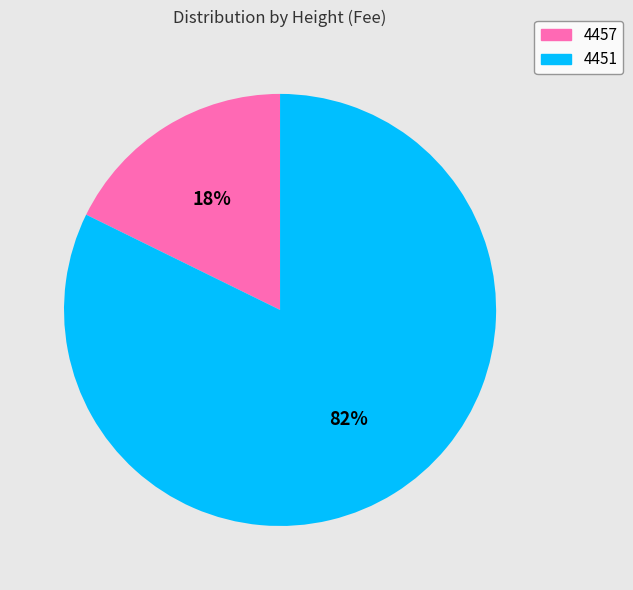

Is the sum of 4457 and 4451 greater than half?

Yes